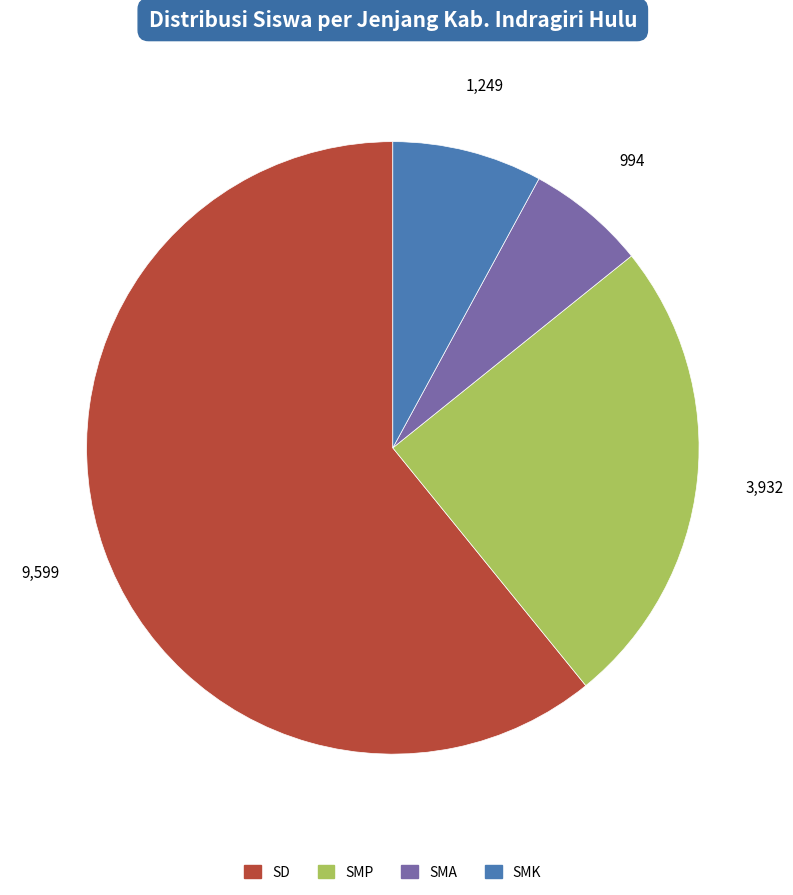

Is it true that SMA is 1% of the pie?

False